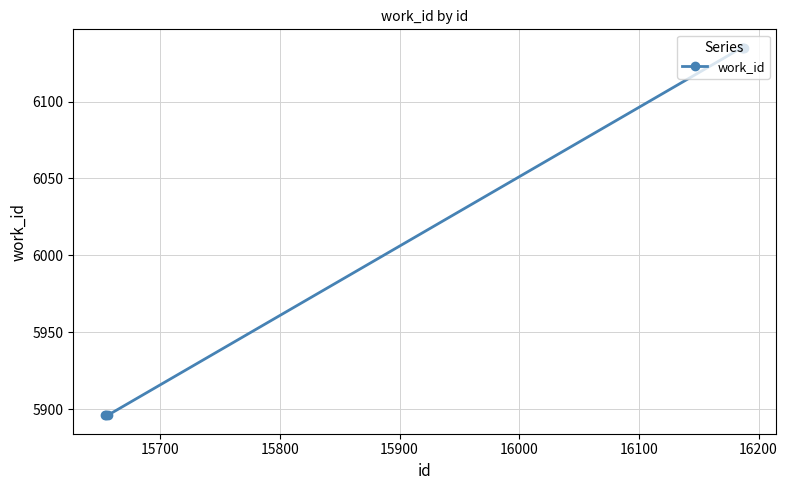

Count the number of categories in the chart.

6